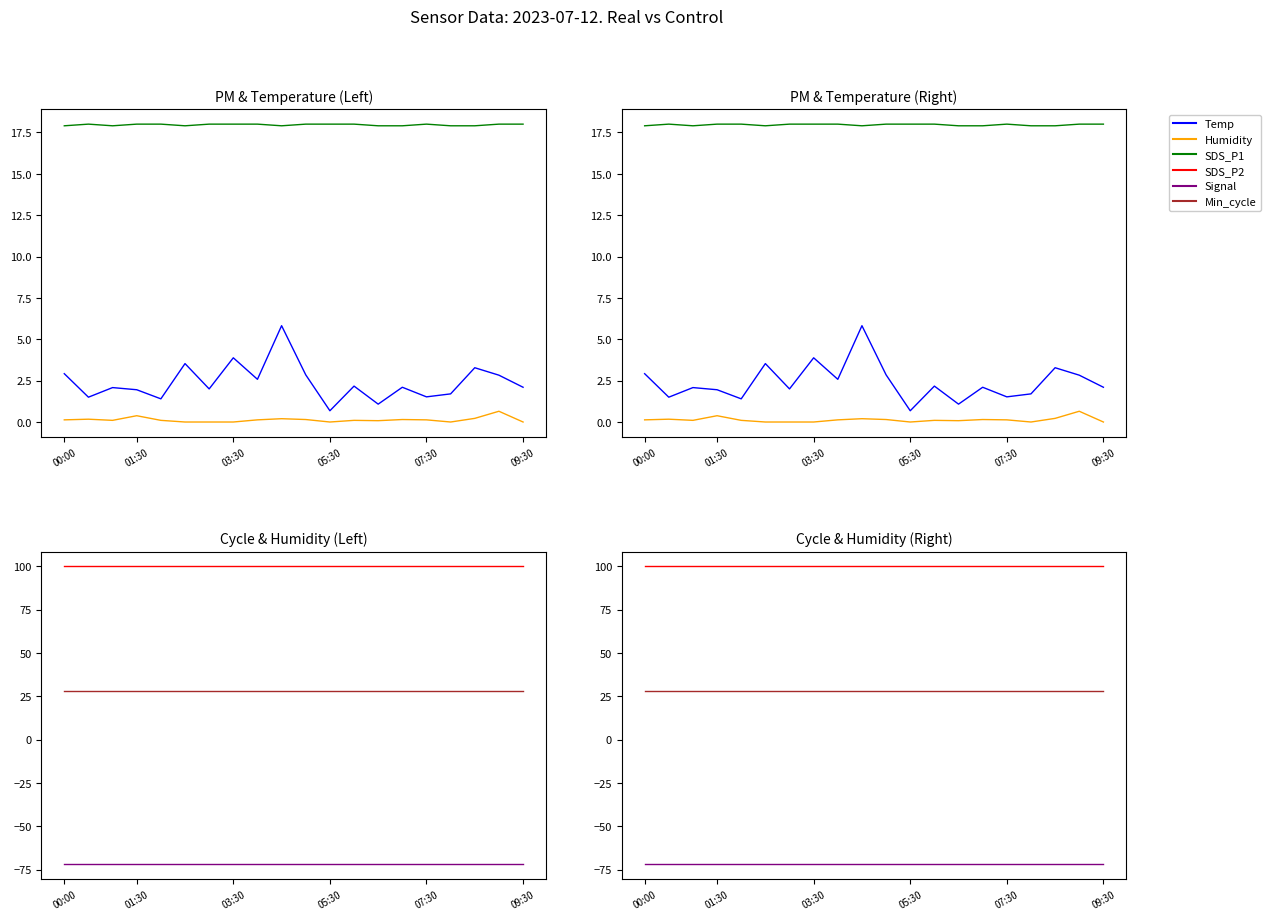

True or false: Min_cycle and SDS_P1 cross at least once.

False